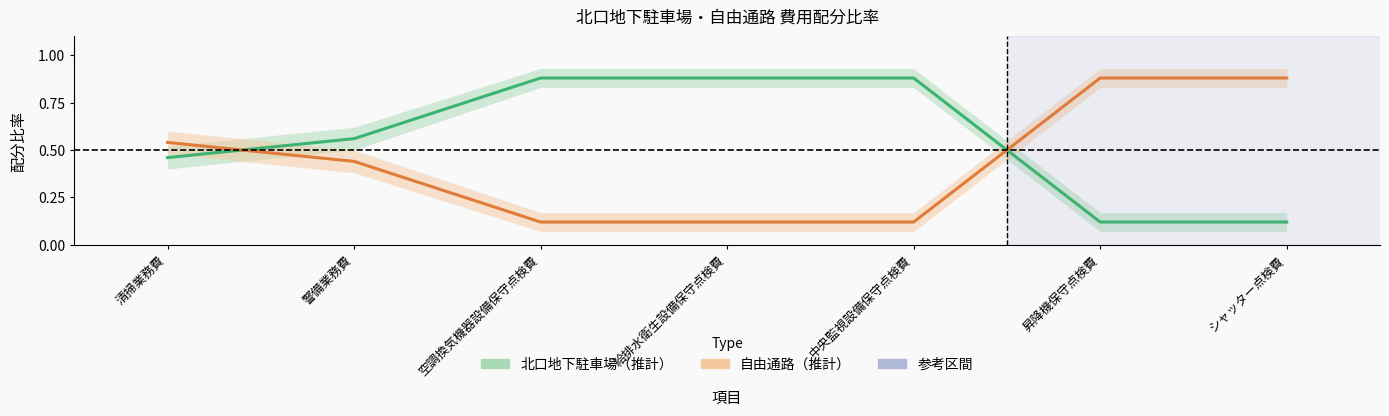

Rank the categories by 自由通路 value from highest to lowest.

昇降機保守点検費, シャッター点検費, 清掃業務費, 警備業務費, 空調換気機器設備保守点検費, 給排水衛生設備保守点検費, 中央監視設備保守点検費